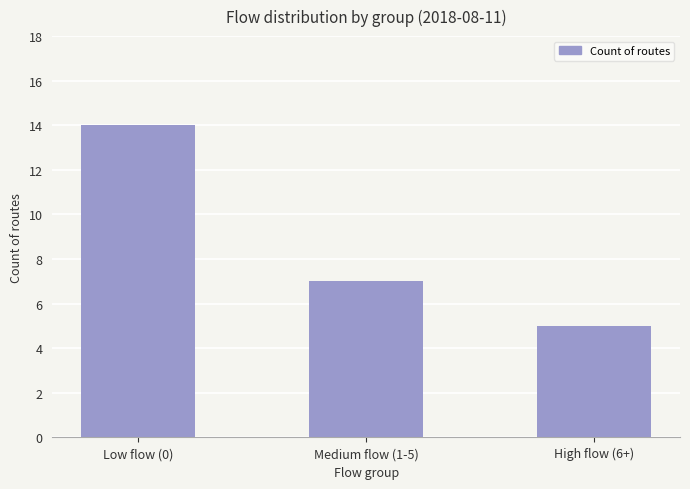

List the labels in order of value, smallest first.

High flow (6+), Medium flow (1-5), Low flow (0)